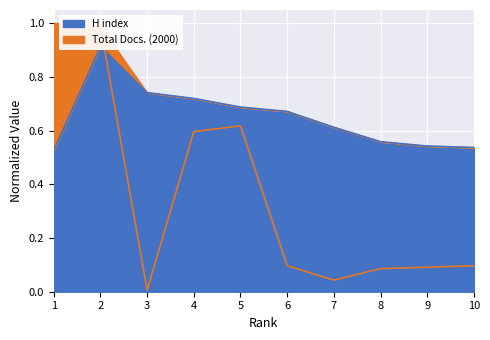

At which label does H index reach its minimum?

1